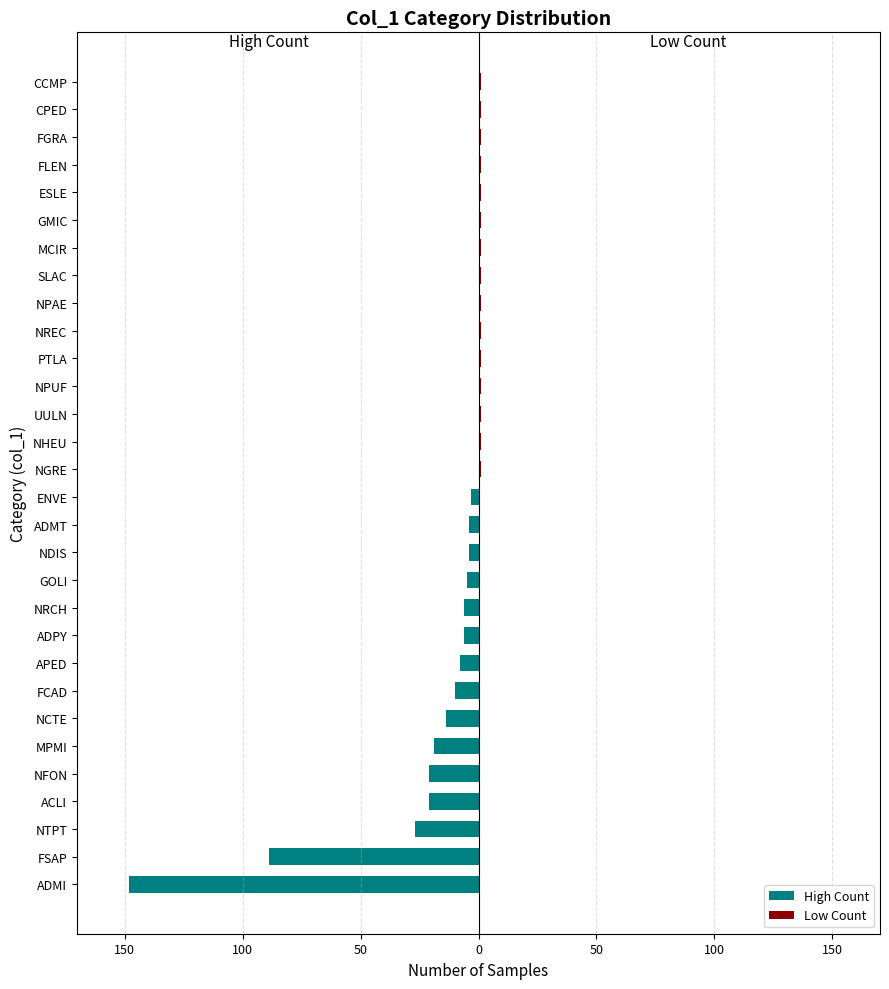

Are the bars grouped side by side (vs. stacked)?

Yes